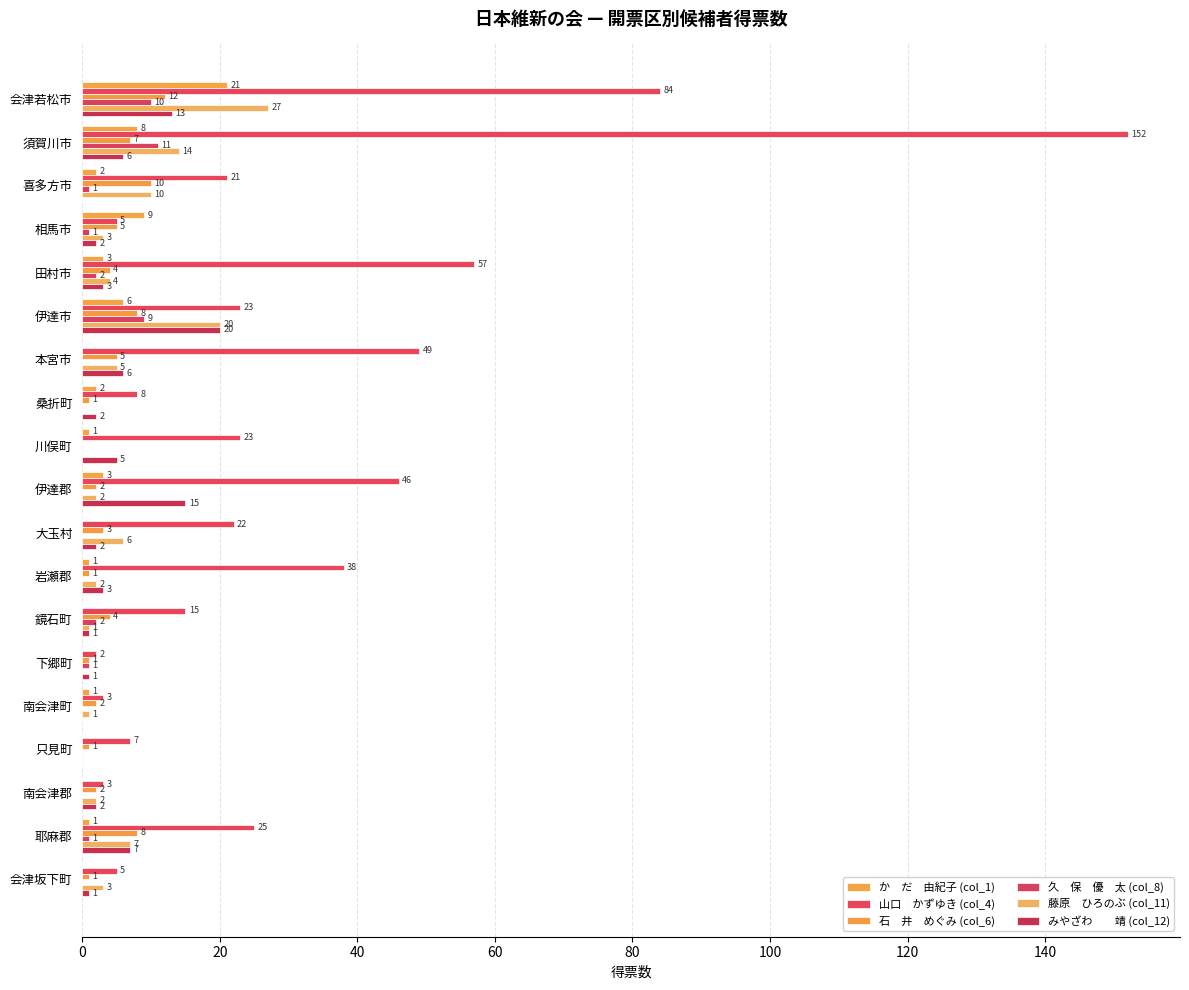

How many distinct data groups are displayed?

6